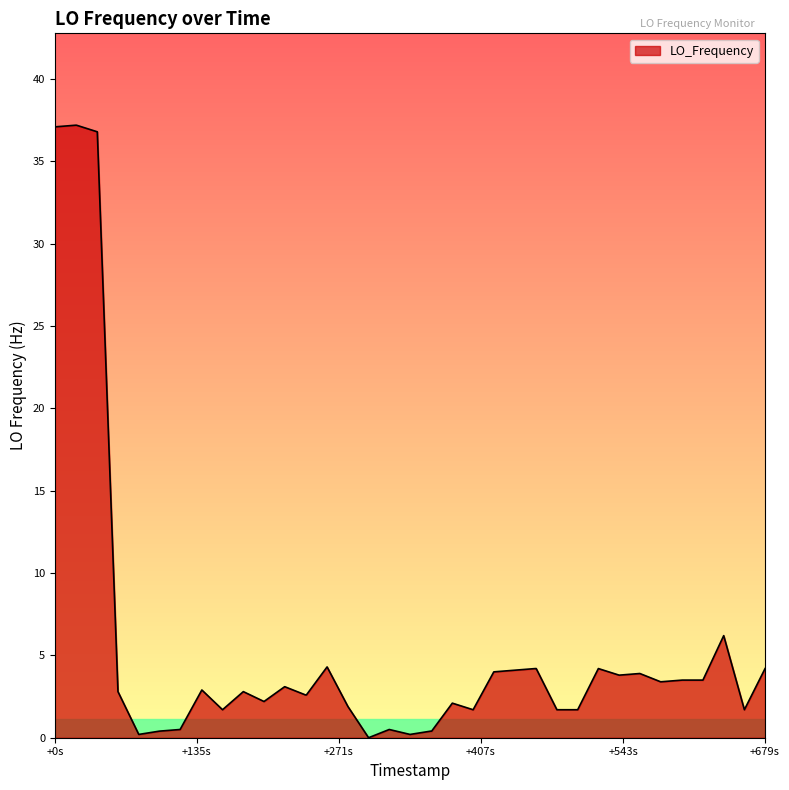

What is the greatest value displayed?

37.2